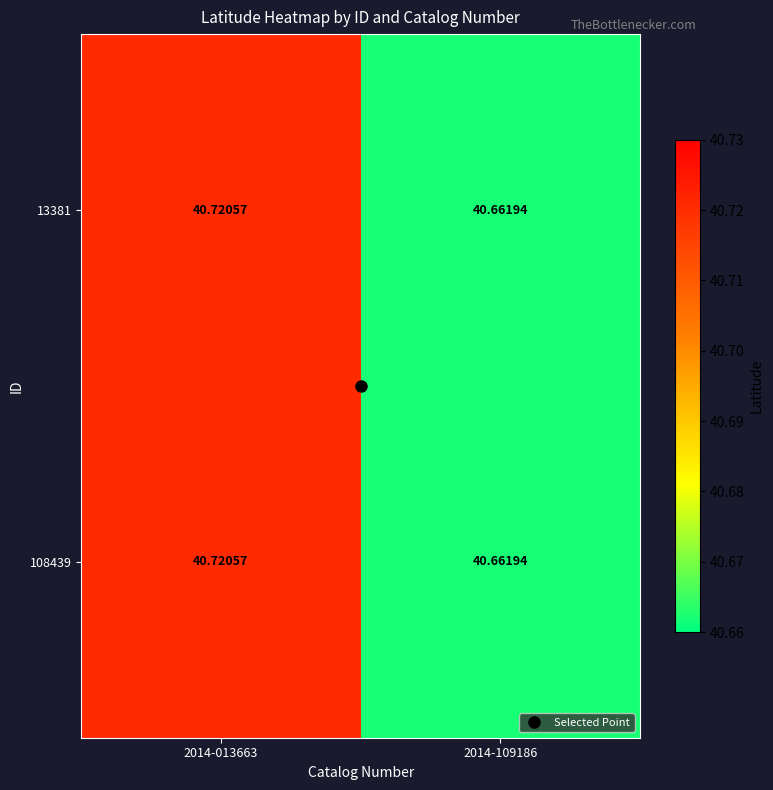

Is the value of 108439 at 2014-013663 greater than the value of 13381 at 2014-109186?

Yes